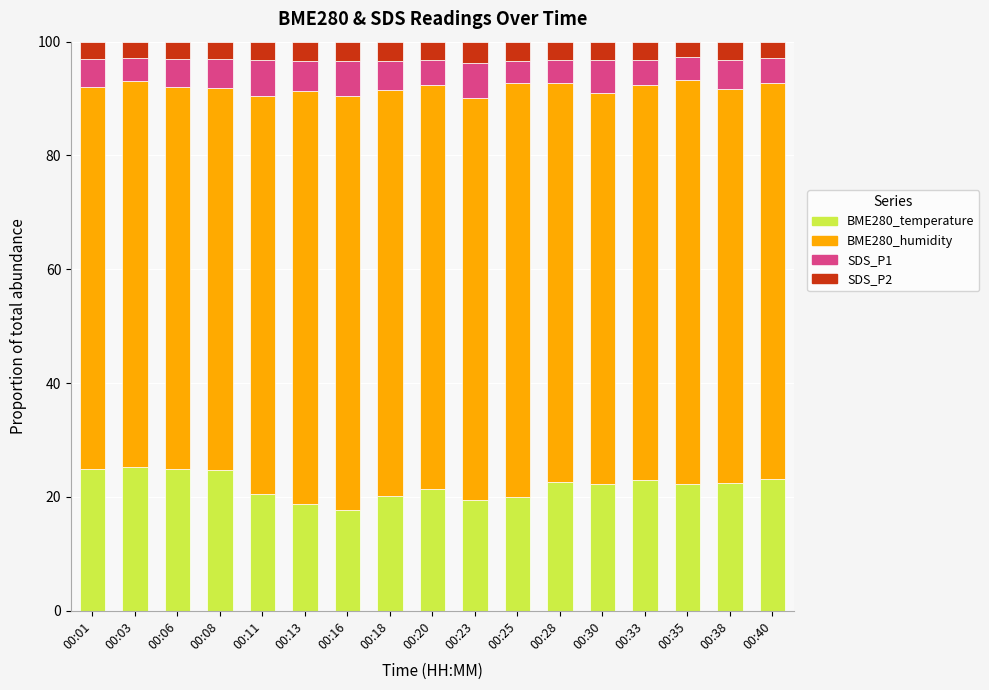

Does the chart contain stacked bars?

Yes